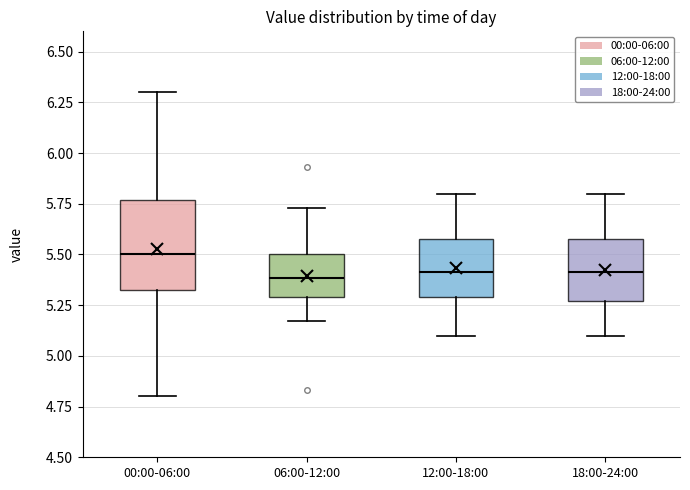

Reading left to right, transcribe this box plot: for each box, give where its median line is, the range the box spans, and where its two whiskers end, as read against the y-axis. The values are not printed on the chart, so give them approximately, as read against the axis.

00:00-06:00: median 5.50, box 5.30 to 5.75, whiskers 4.80 to 6.30
06:00-12:00: median 5.40, box 5.30 to 5.50, whiskers 5.15 to 5.75
12:00-18:00: median 5.40, box 5.30 to 5.60, whiskers 5.10 to 5.80
18:00-24:00: median 5.40, box 5.25 to 5.60, whiskers 5.10 to 5.80